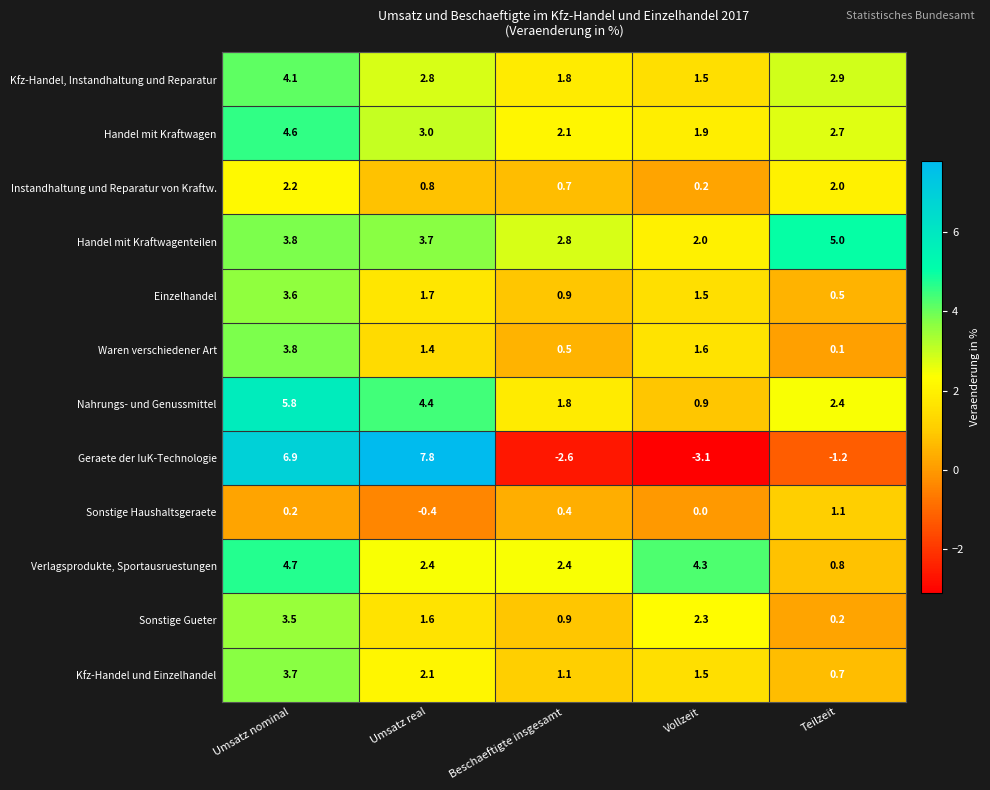

What is the total value across all series at Umsatz real?

31.3